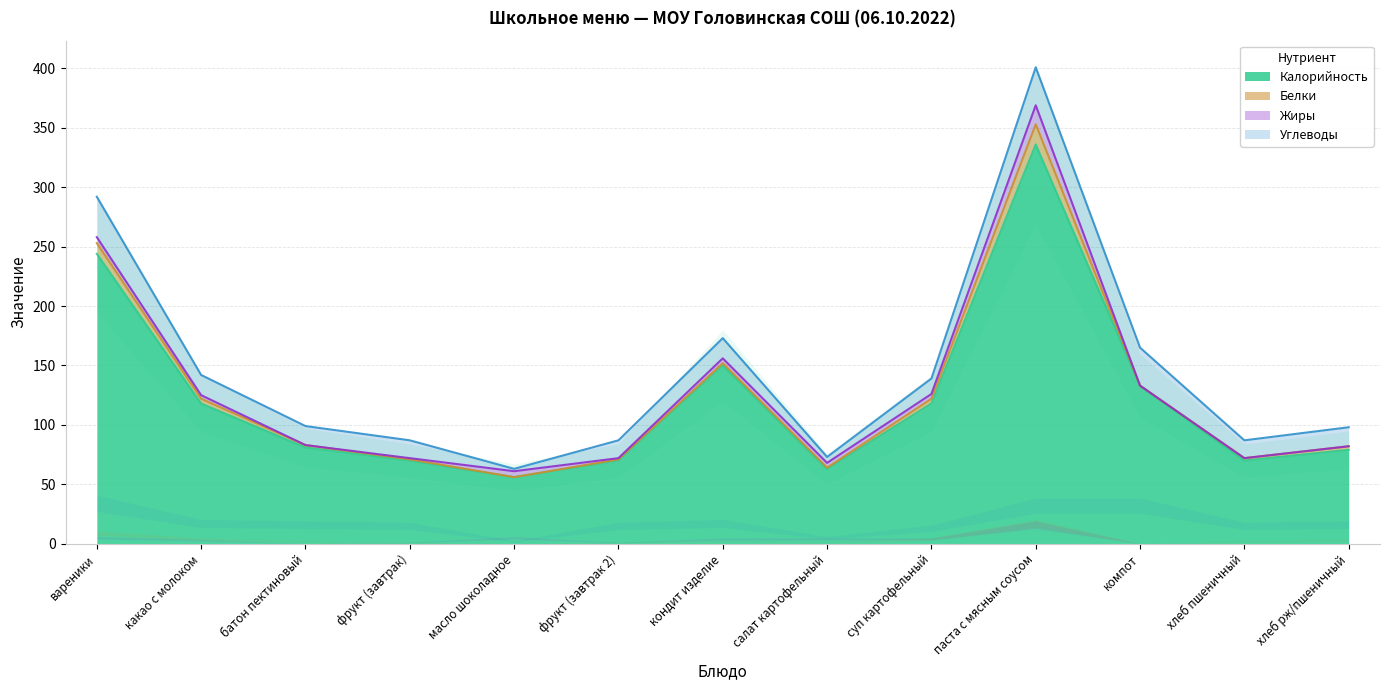

What are all the series names shown in the legend?

Калорийность, Белки, Жиры, Углеводы